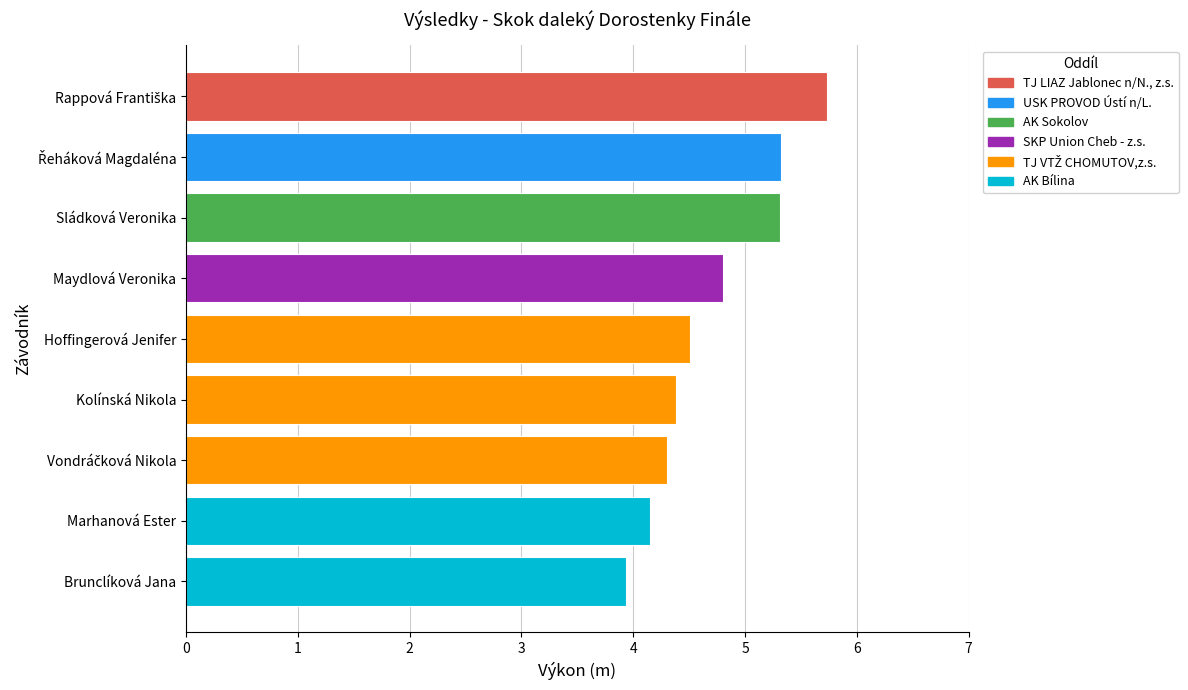

Reading bottom to top, extract all data points from this chart.

3.9	4.2	4.3	4.4	4.5	4.8	5.3	5.3	5.7